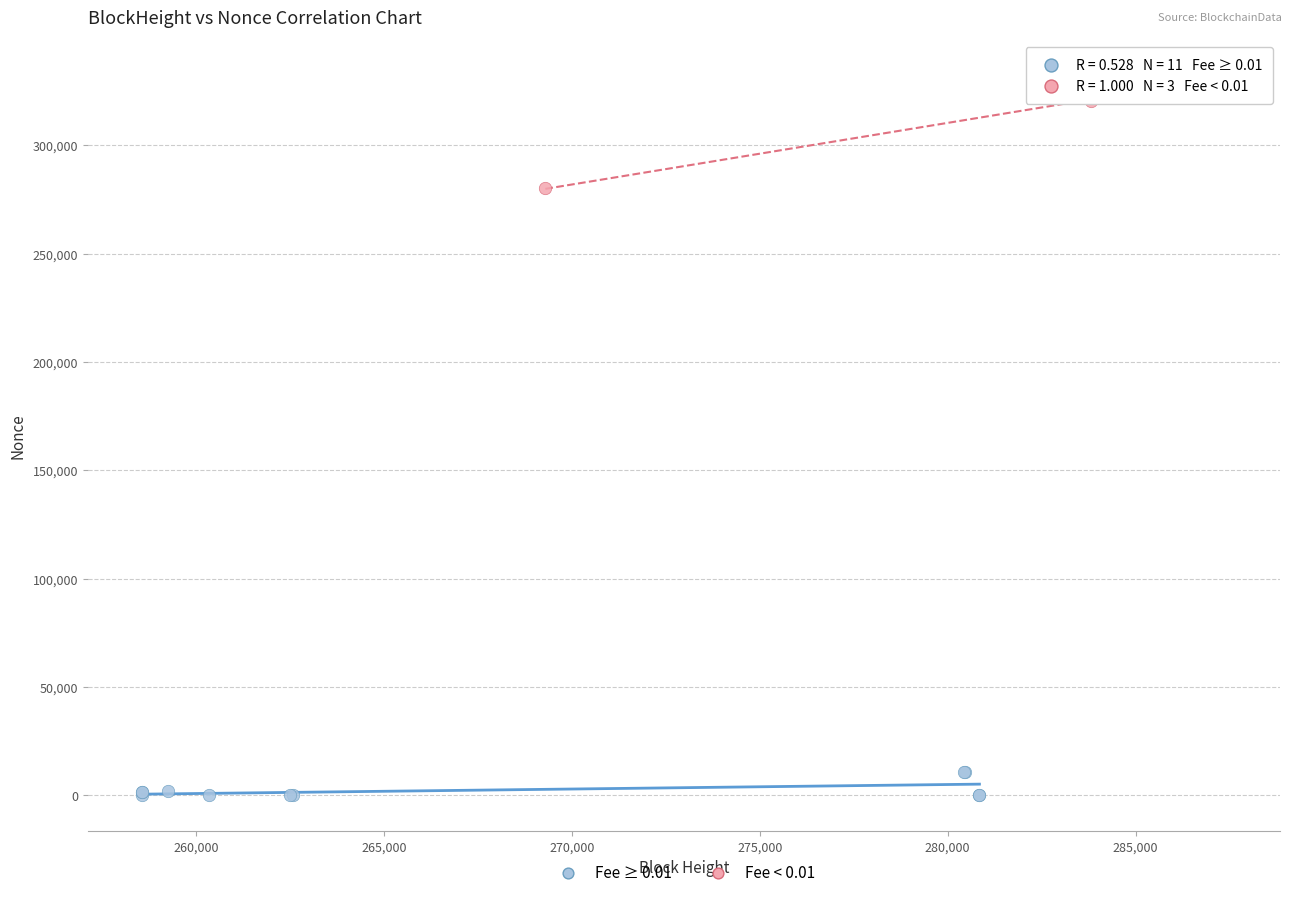

Which series has the widest spread of Y values?

Fee < 0.01